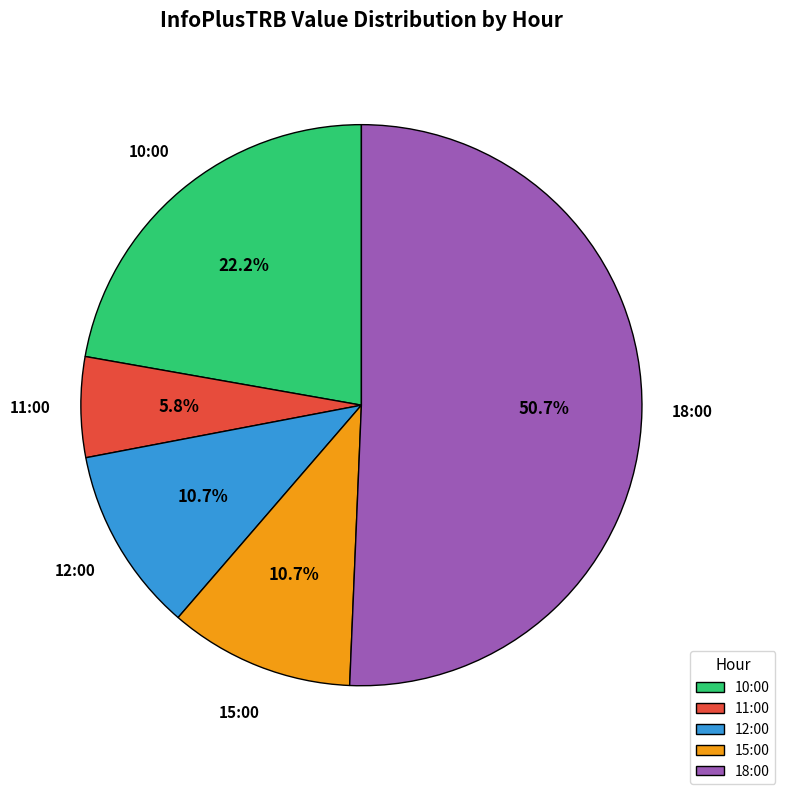

To the nearest percent, what percentage of the pie is 15:00?

11%